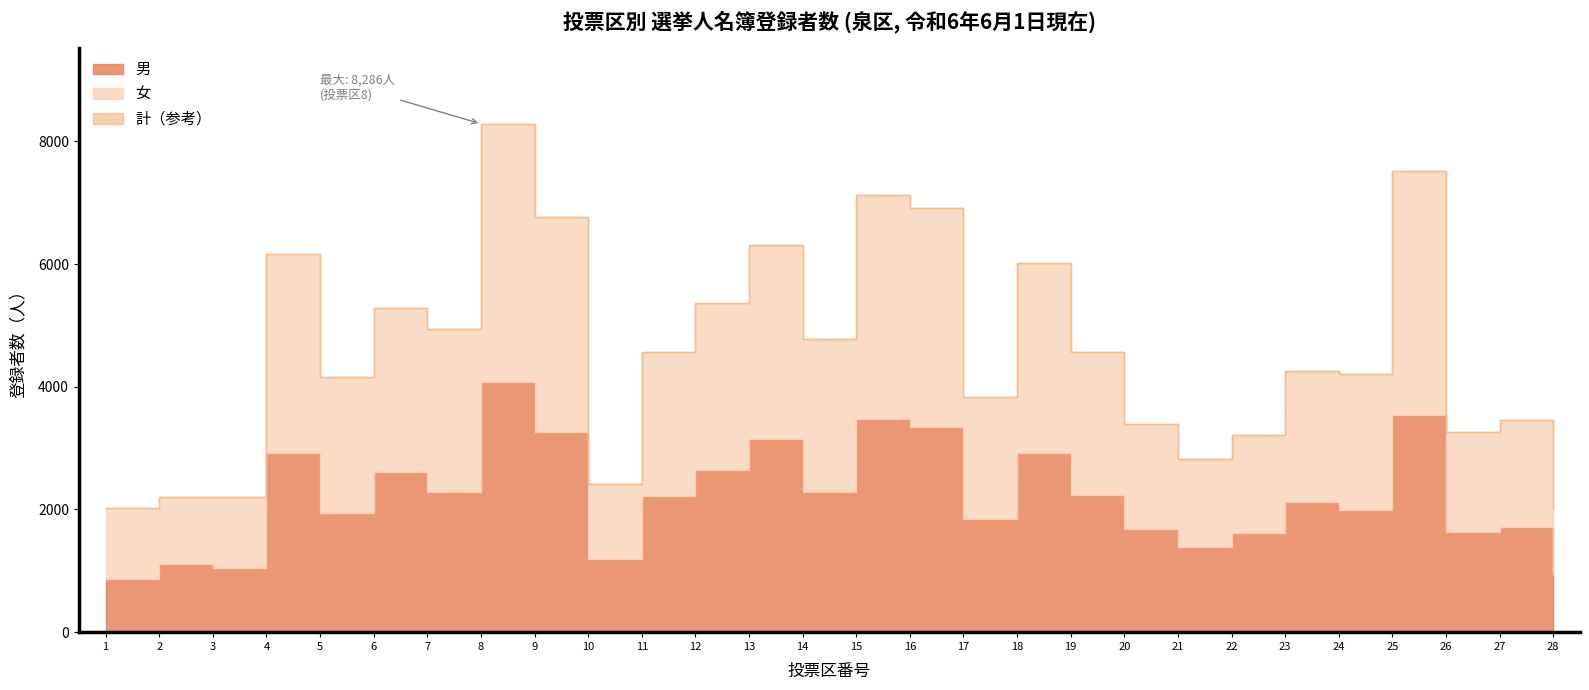

What are all the series names shown in the legend?

男, 女, 計